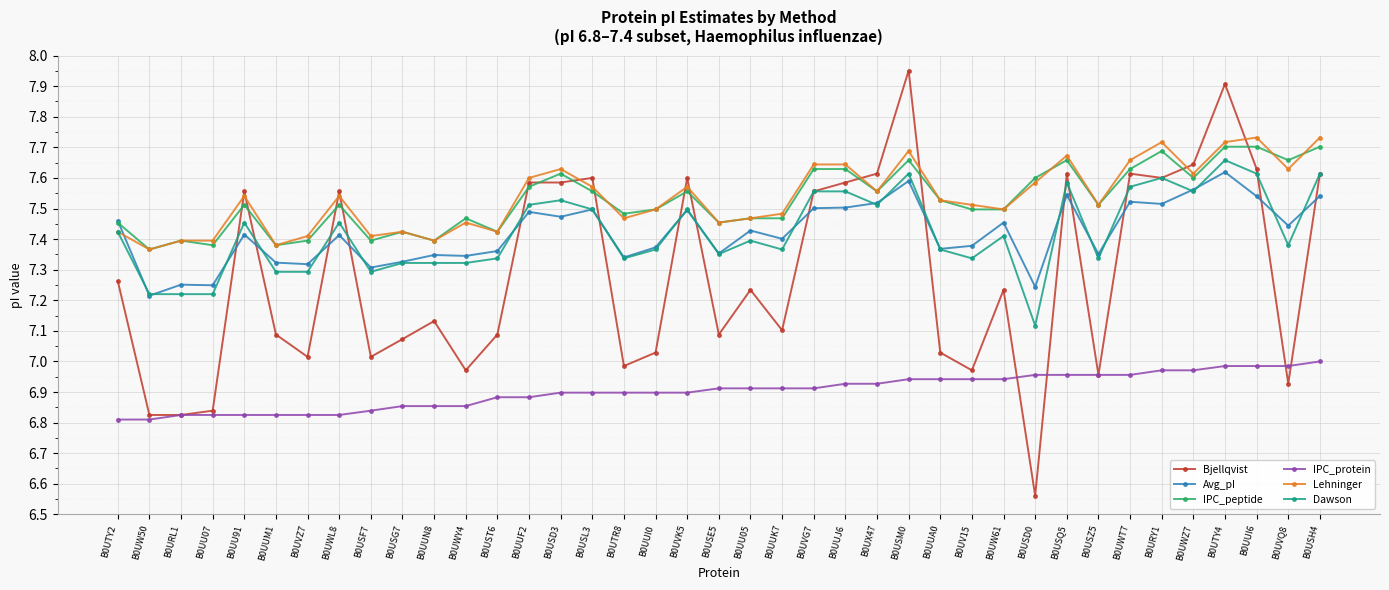

The Lehninger series shows 3.1 at B0UUM1. True or false?

False